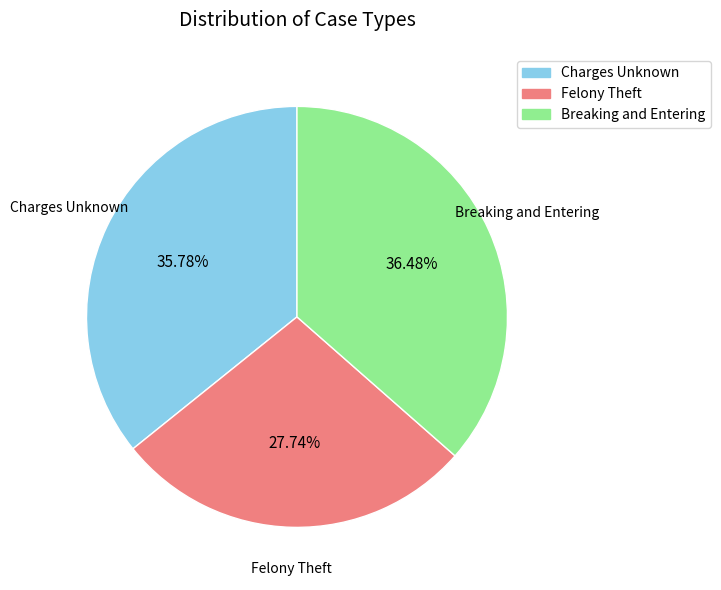

What is the largest slice in the pie chart?

Breaking and Entering